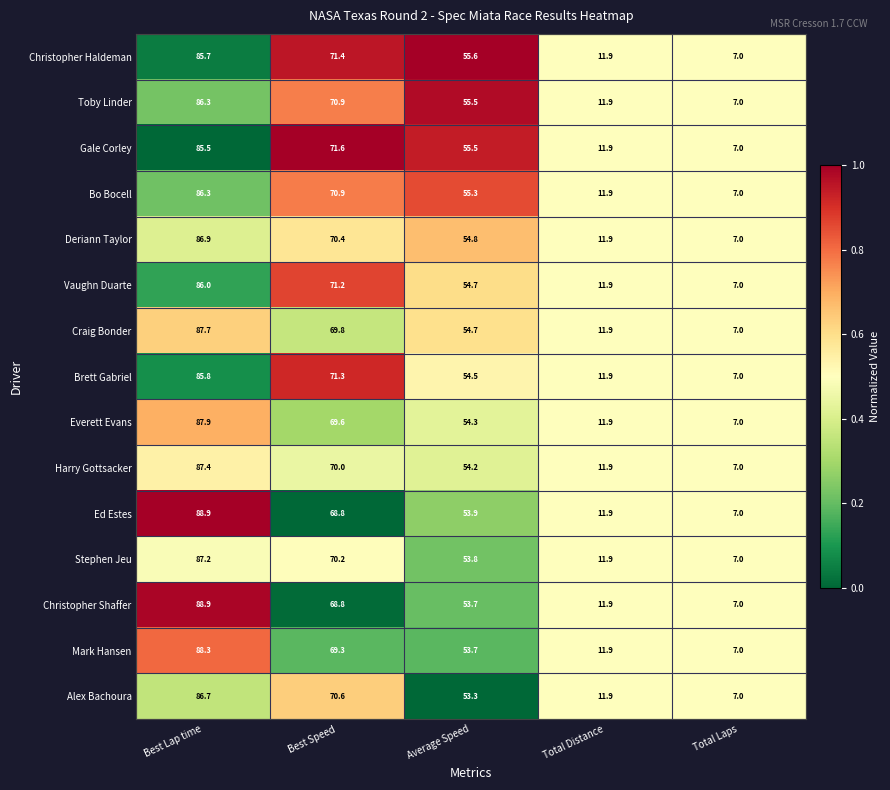

What is the maximum value for Vaughn Duarte?

86.0